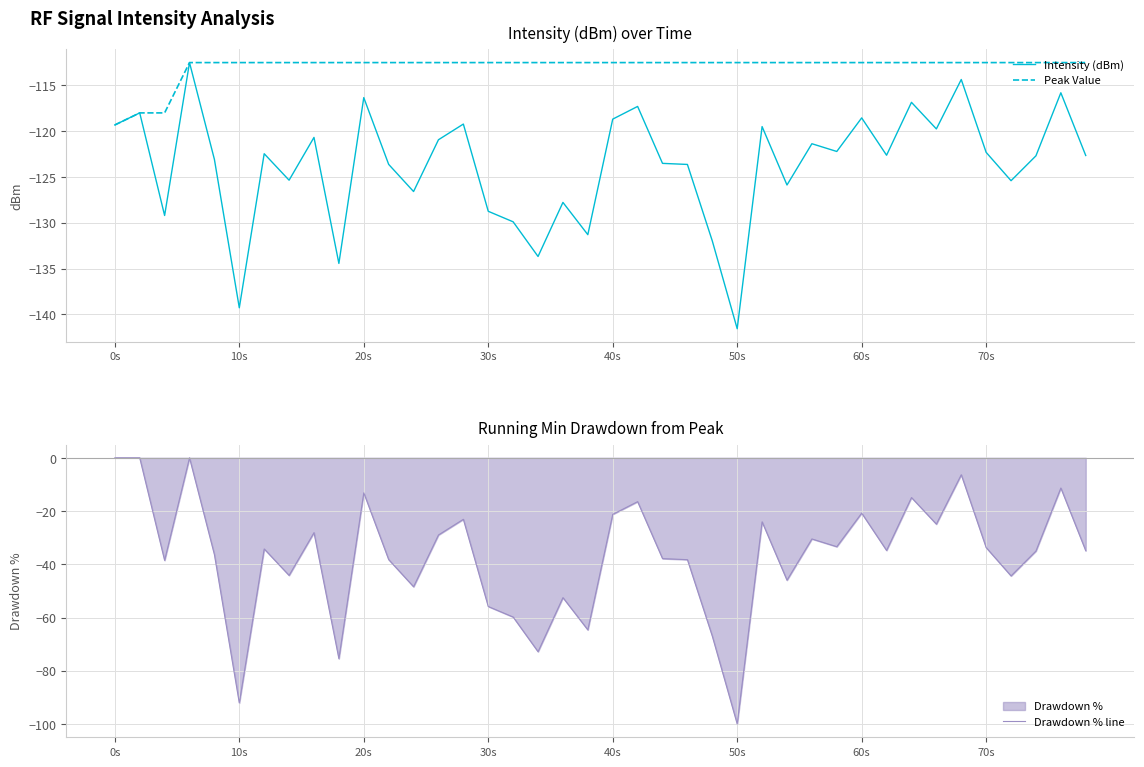

List the series in order of their peak value, highest first.

Drawdown % line, Intensity (dBm), Peak Value